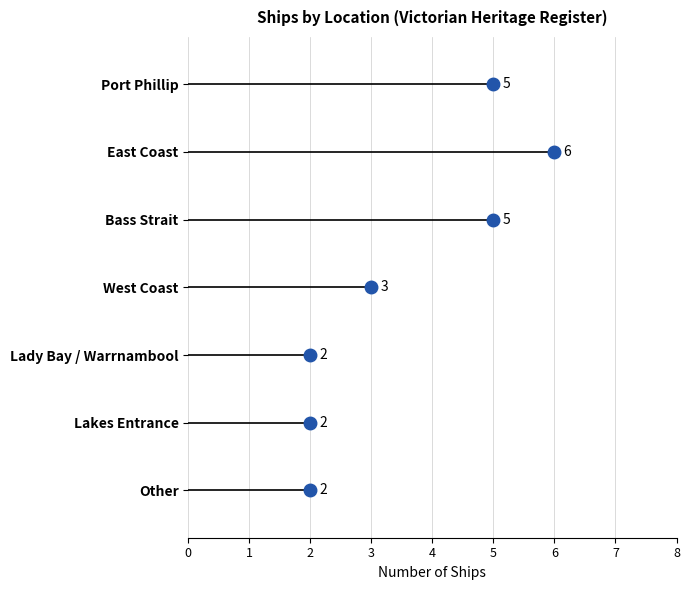

What is the sum of the values at Lakes Entrance and West Coast?

5